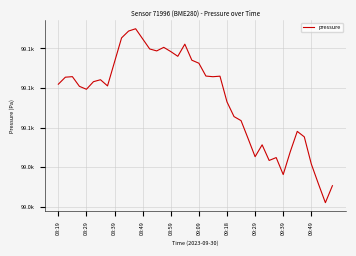

What is the sum of all values?

3962987.6